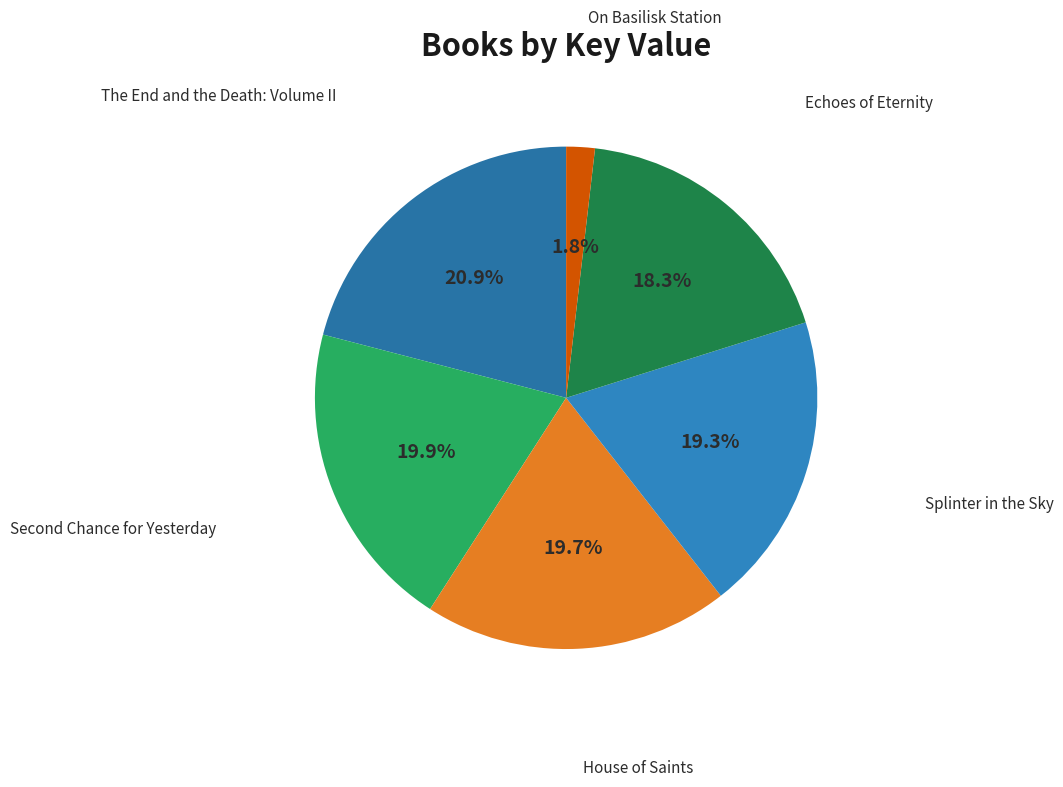

Rank the categories by value from highest to lowest.

The End and the Death: Volume II, Second Chance for Yesterday, House of Saints, Splinter in the Sky, Echoes of Eternity, On Basilisk Station